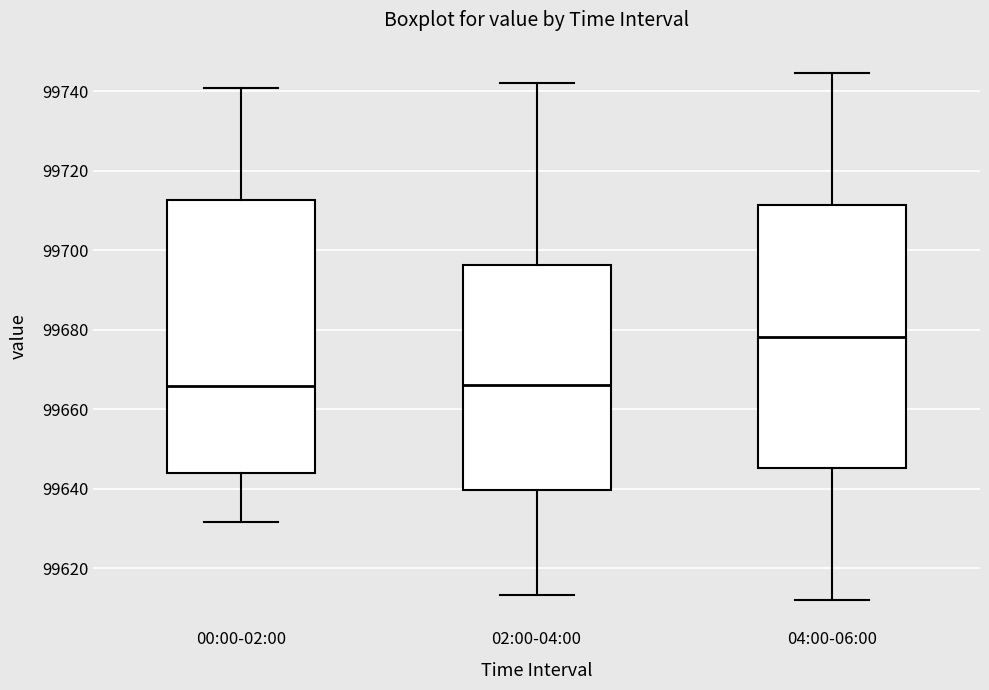

Comparing the boxes themselves (not the whiskers), which one is the tallest?

00:00-02:00